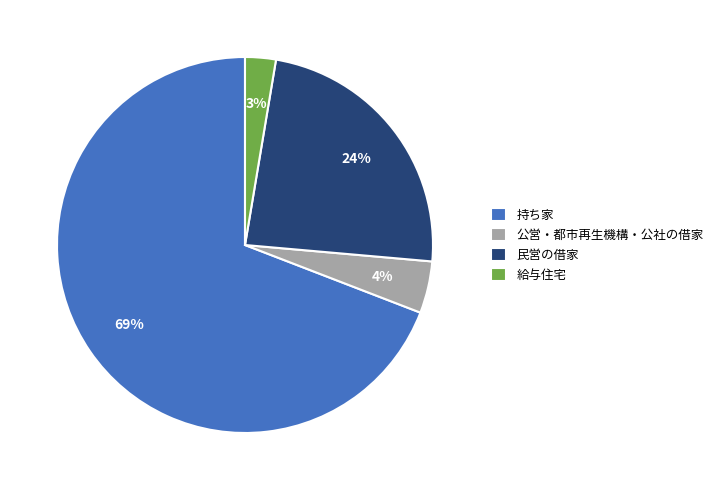

Is there any slice that represents more than half of the pie?

Yes